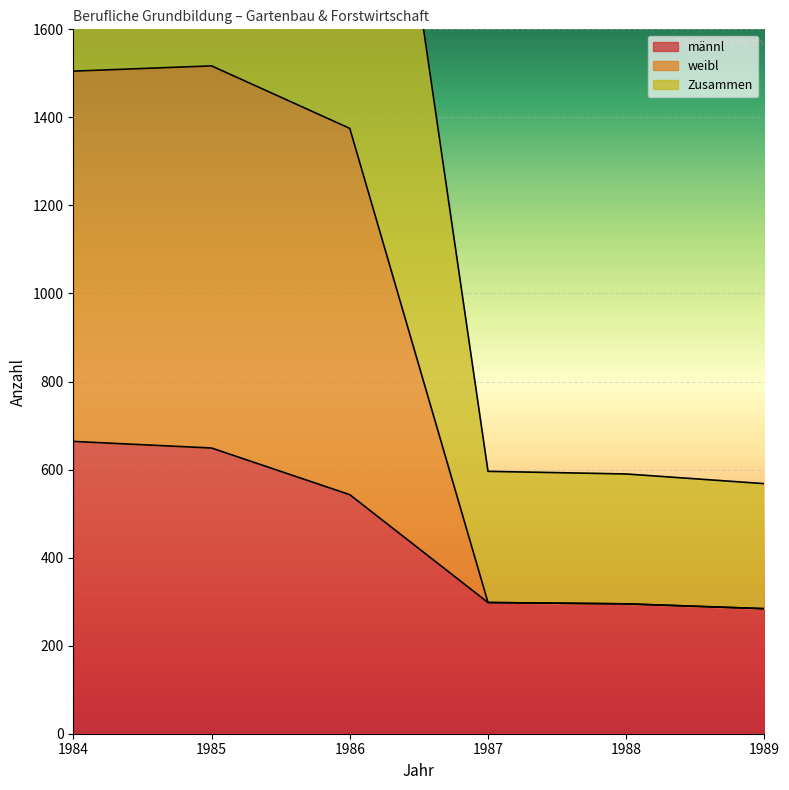

The männl series shows 293 at 1986. True or false?

False